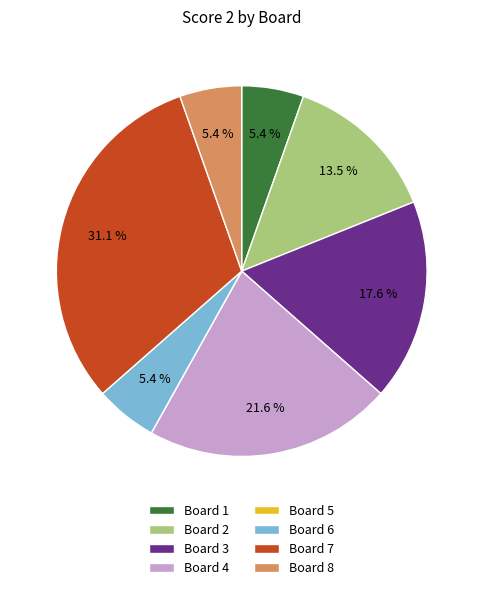

Which slice is the largest?

Board 7